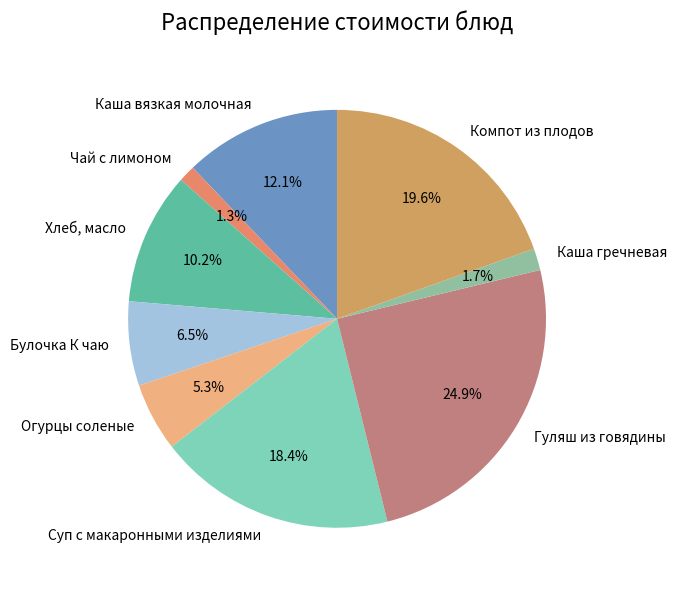

Does Суп с макаронными изделиями account for over 50% of the chart?

No